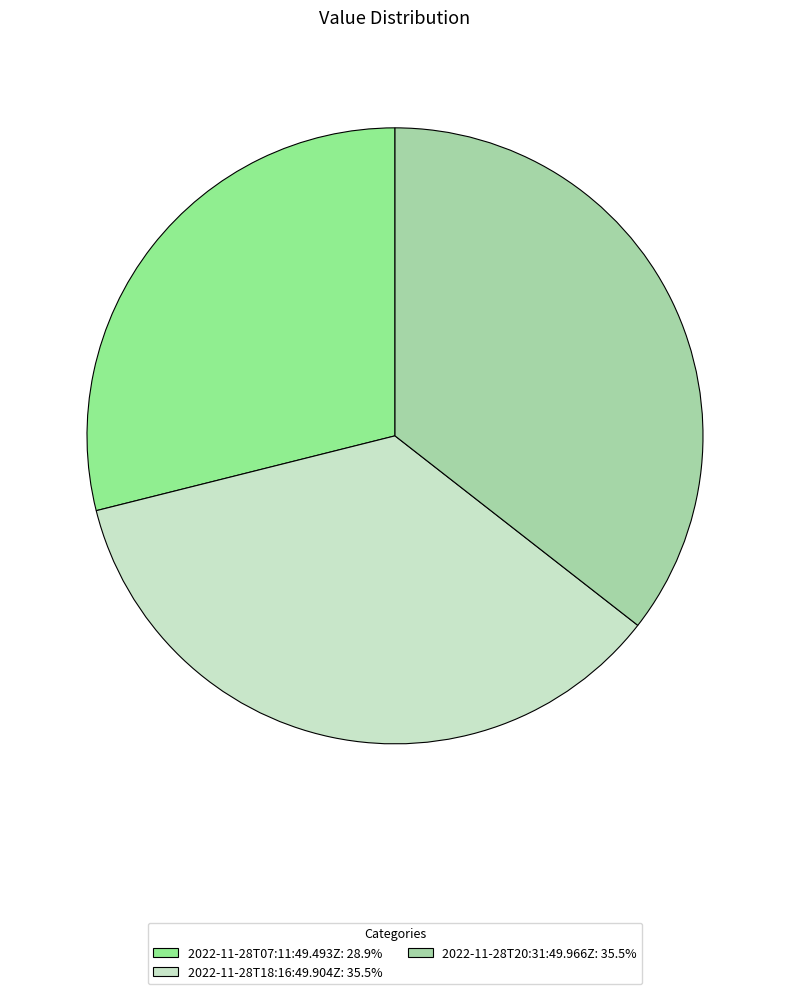

What is the change in value from 2022-11-28T07:11:49.493Z to 2022-11-28T20:31:49.966Z?

+1.7